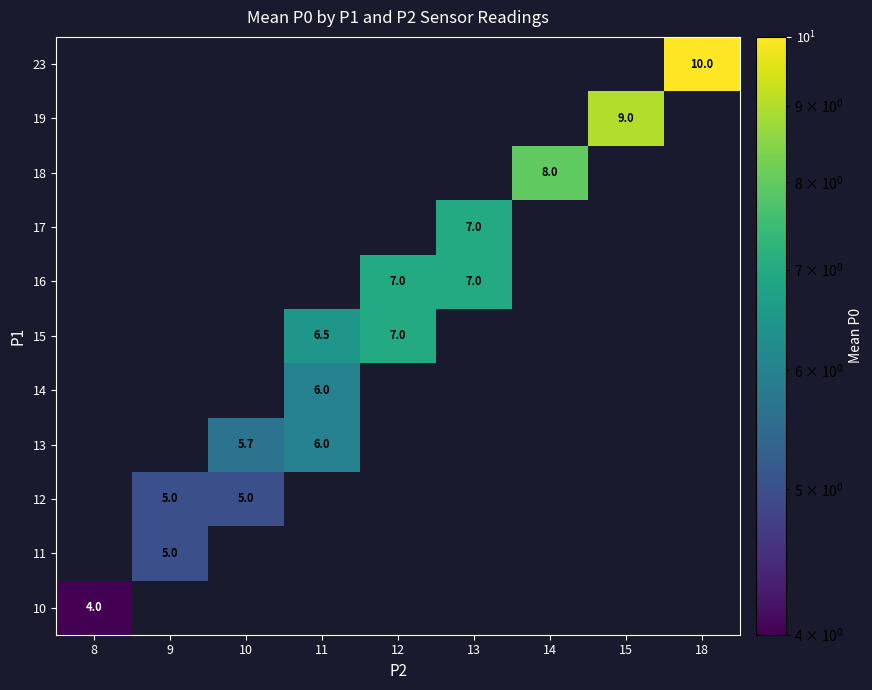

At which category is the sum across all series the highest?

11